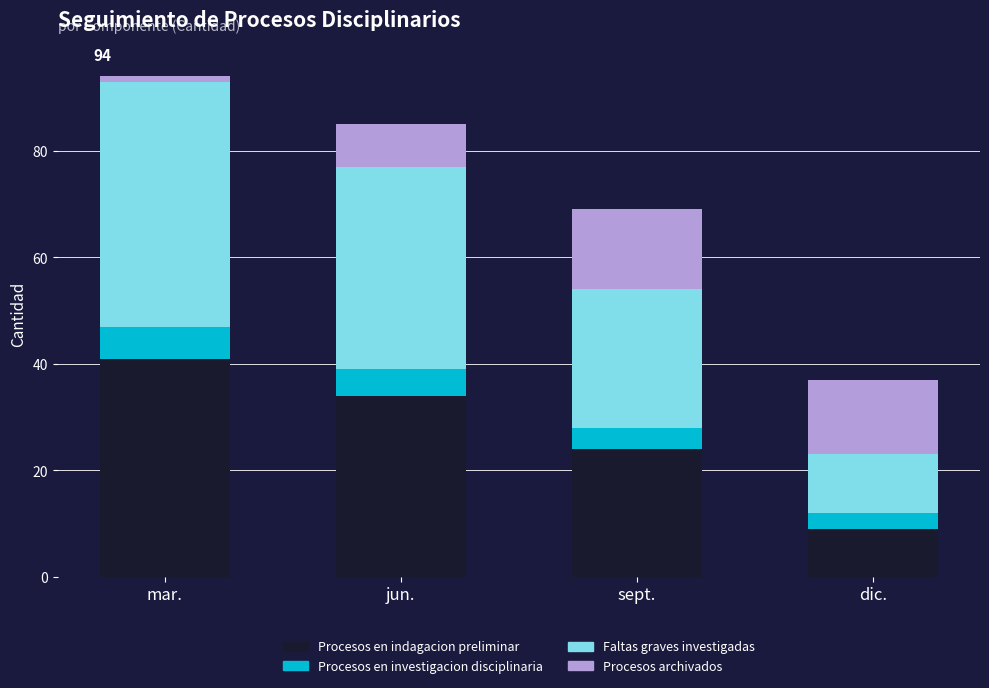

How many Procesos en indagacion preliminar values are between 24 and 41?

3